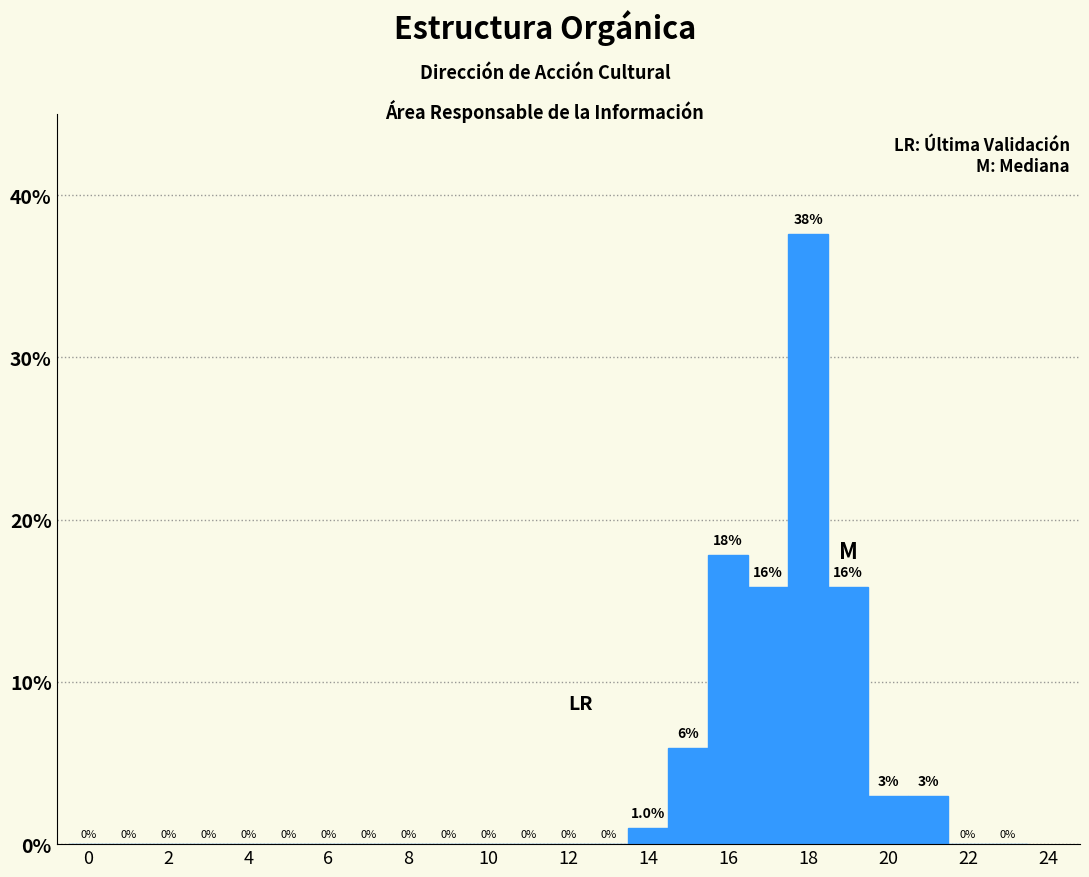

Which range on the x-axis has the tallest bar?

17.5 to 18.5